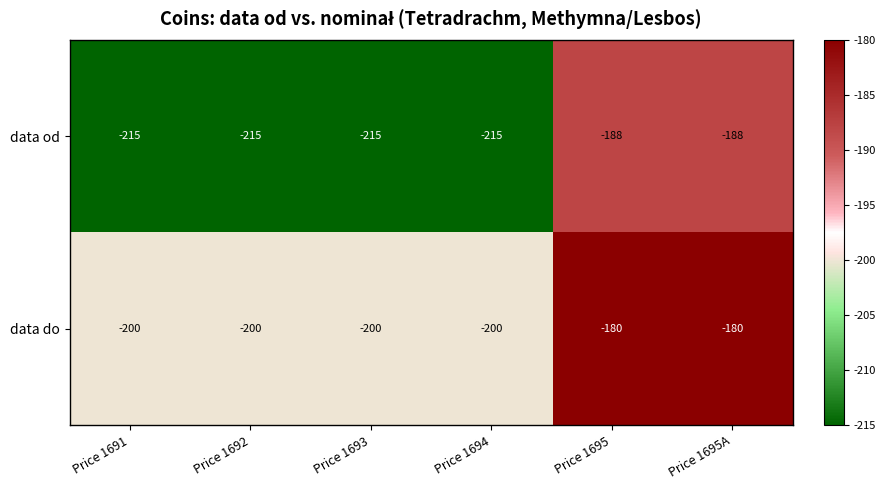

True or false: data do has a value of -200 at Price 1692.

True